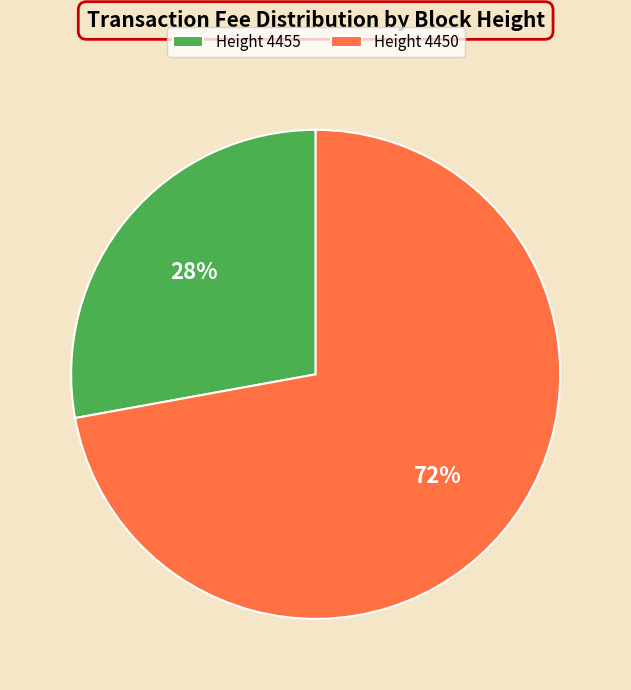

How many segments does this pie chart have?

2